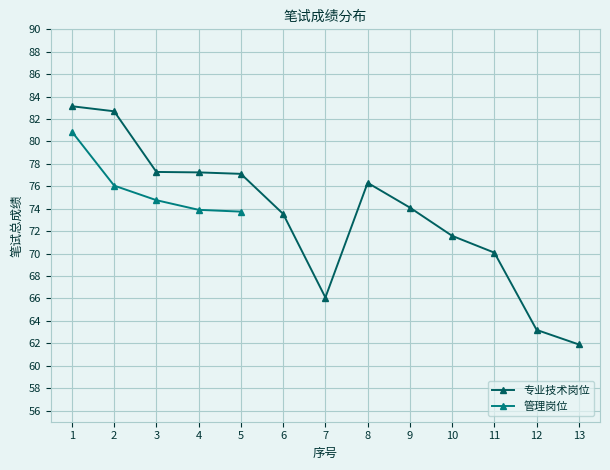

True or false: the data shows 98.0 at 7.

False